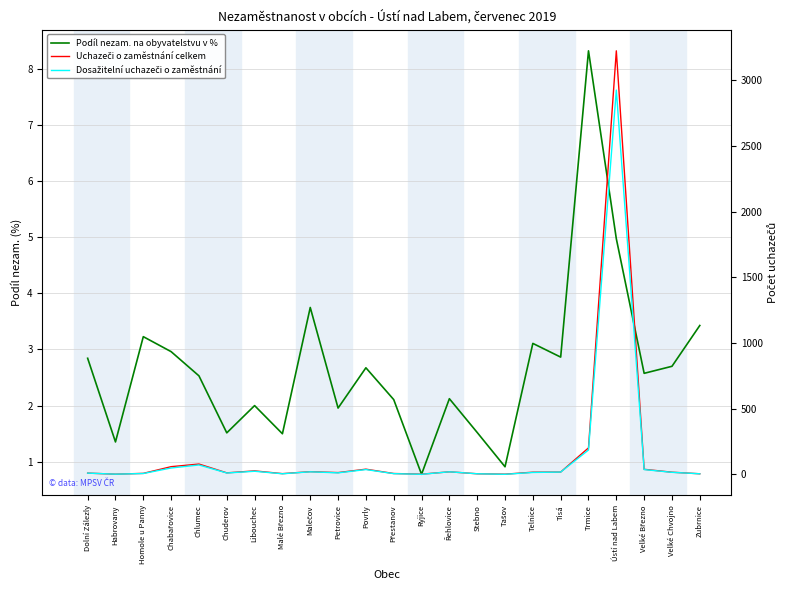

Is this an area chart (filled region under the line)?

No